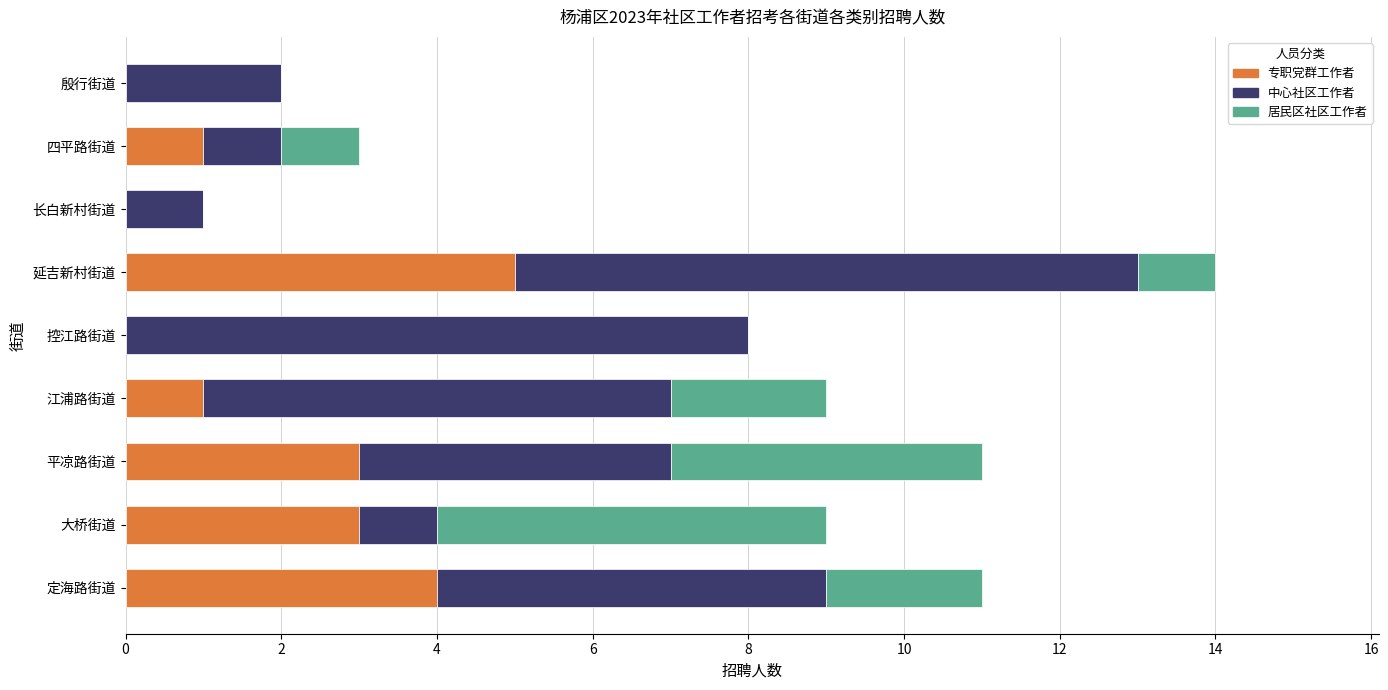

What is the total value across all series at 控江路街道?

8